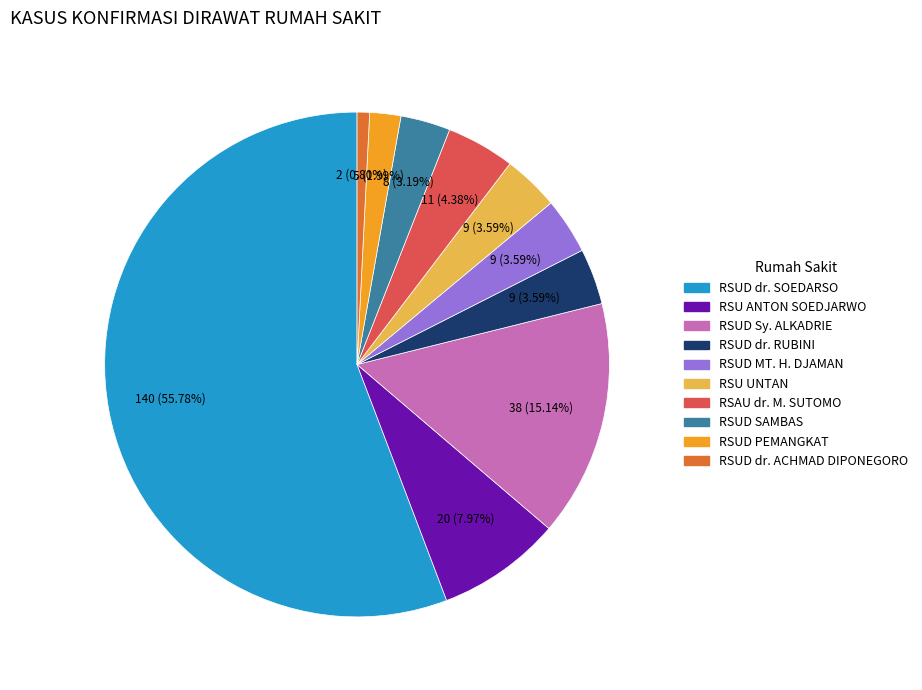

Which slice is the smallest?

RSUD dr. ACHMAD DIPONEGORO